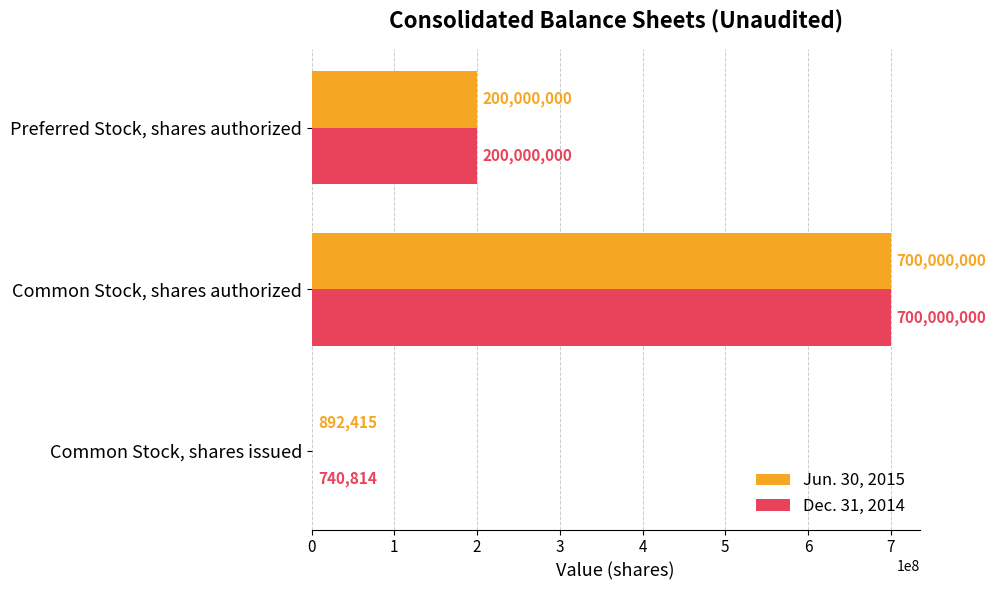

What value does the Dec. 31, 2014 series have at Preferred Stock, shares authorized?

200000000